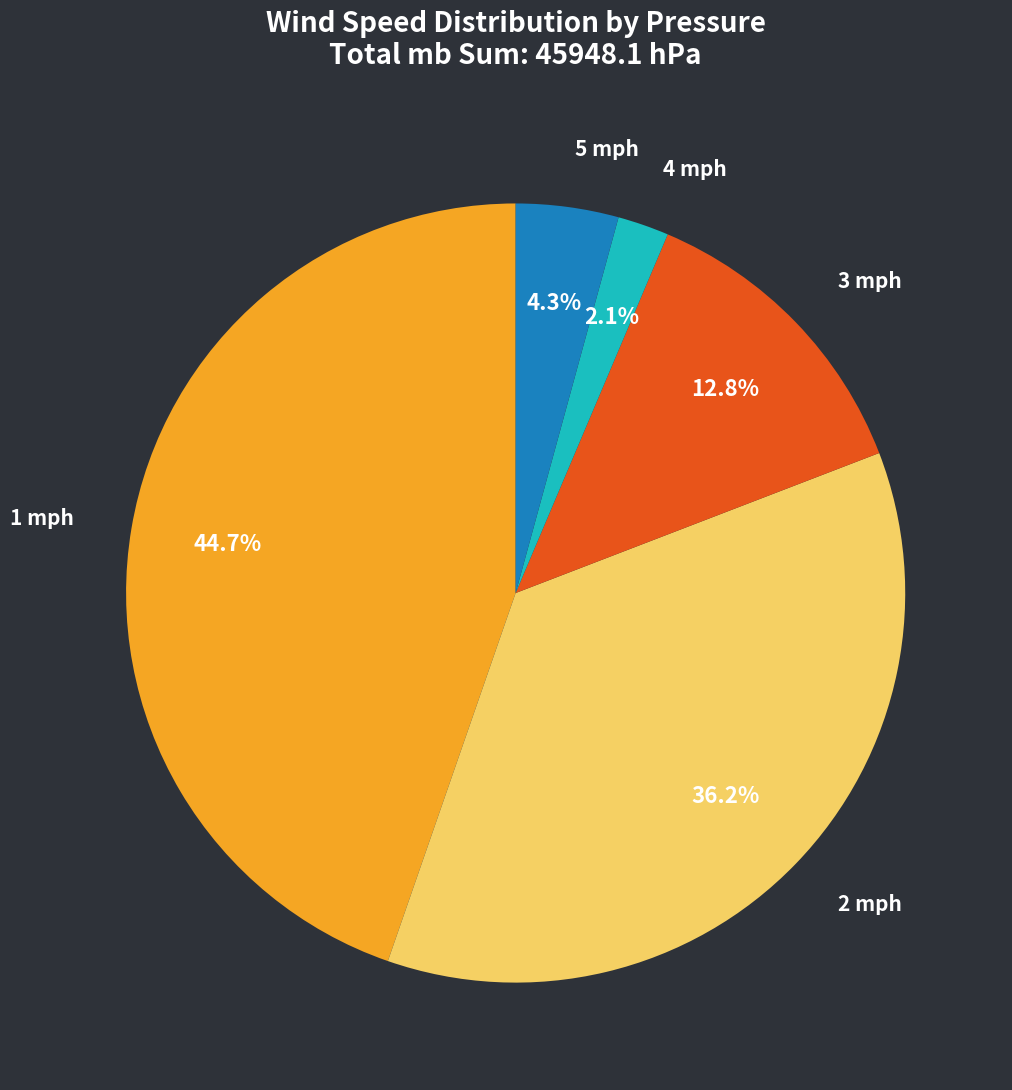

Does 2 mph represent more than half of the total?

No